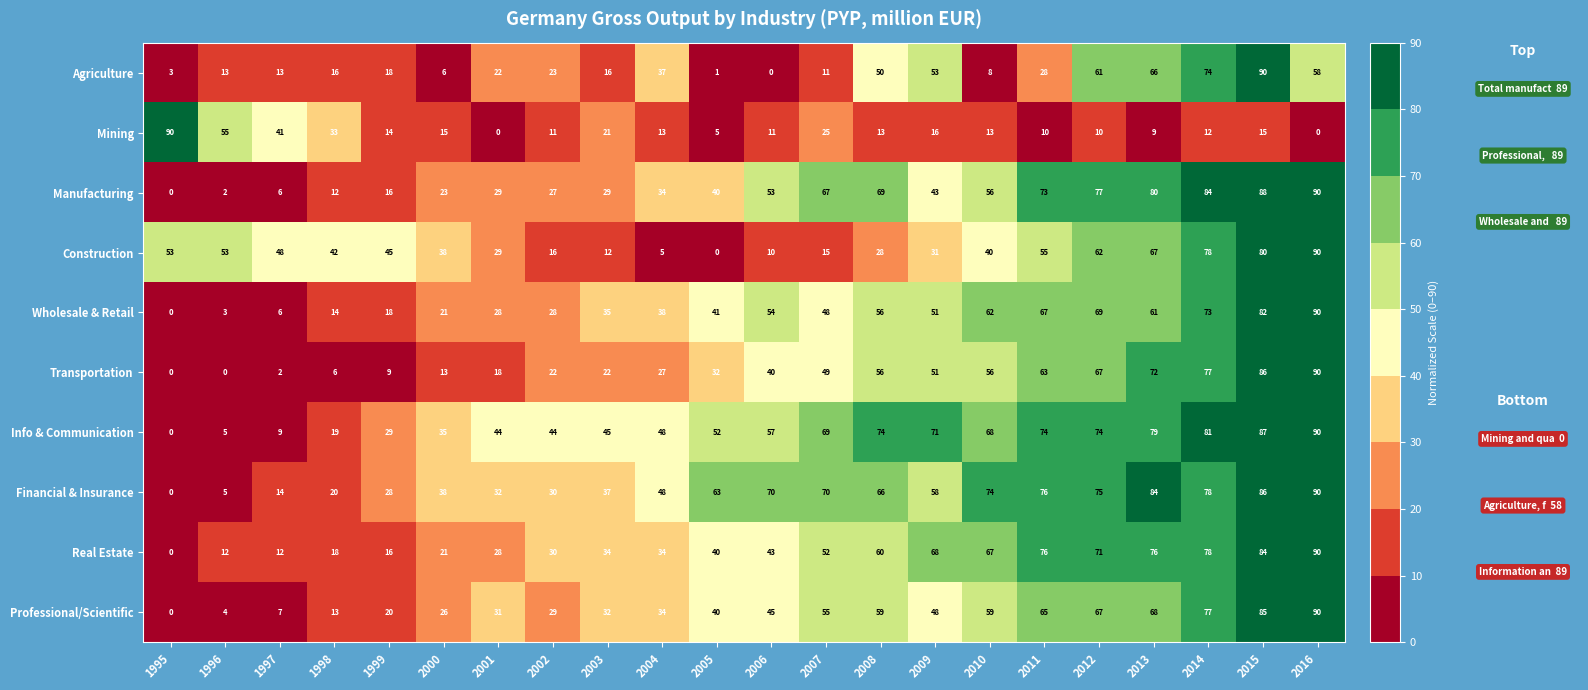

Where does the Construction series first go above 42?

1995